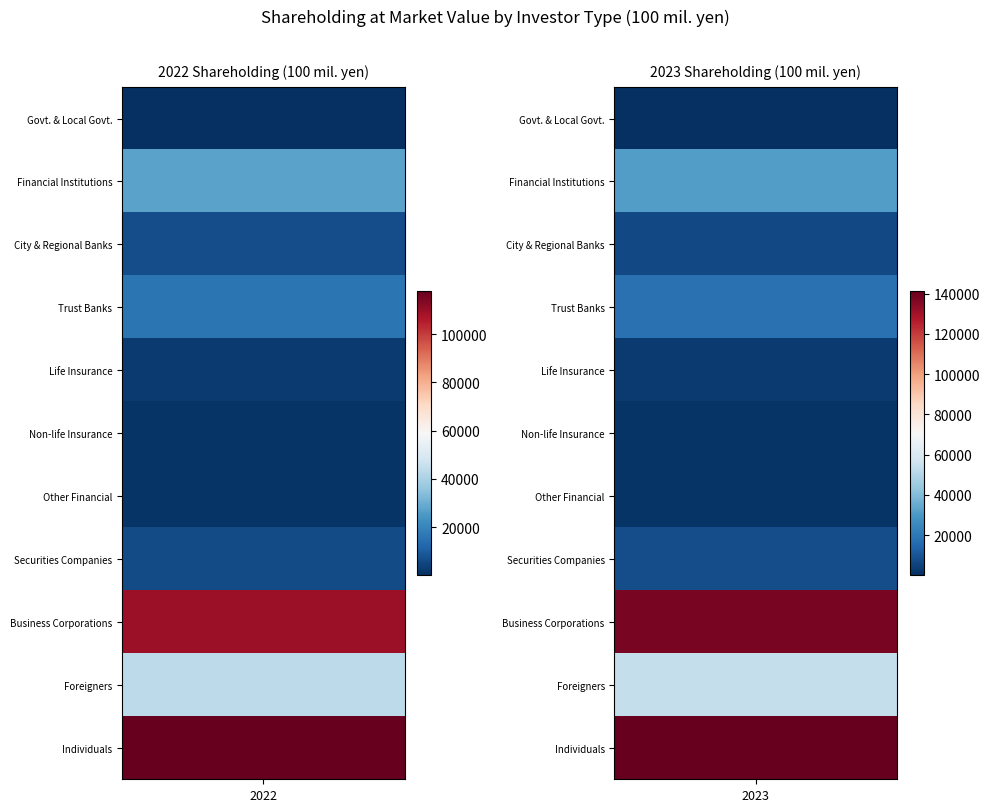

At how many categories does at least one series exceed 136764?

1